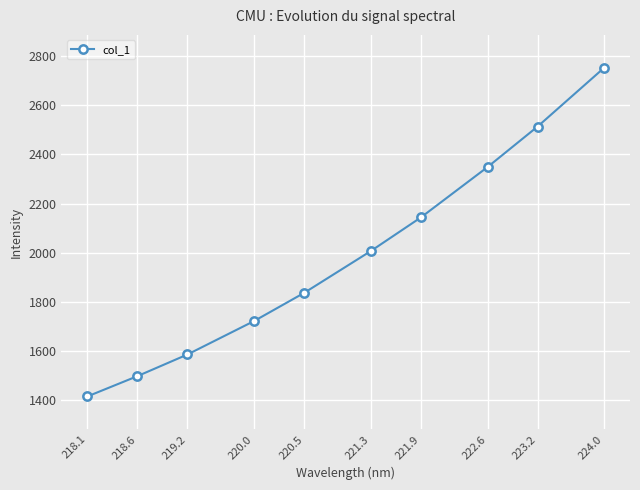

Approximately how many times larger is the value at 220.5 compared to 221.9?

0.9